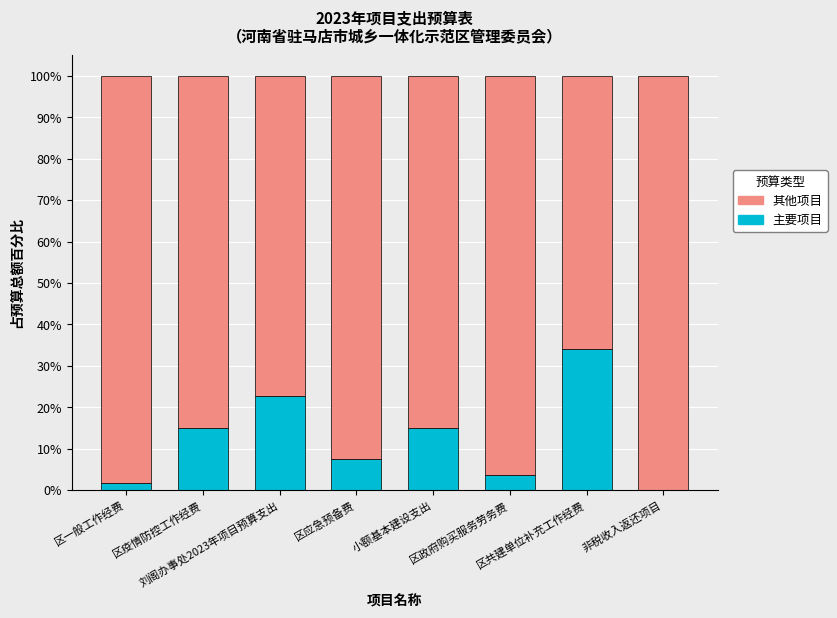

What is the maximum value for 主要项目?

34.0